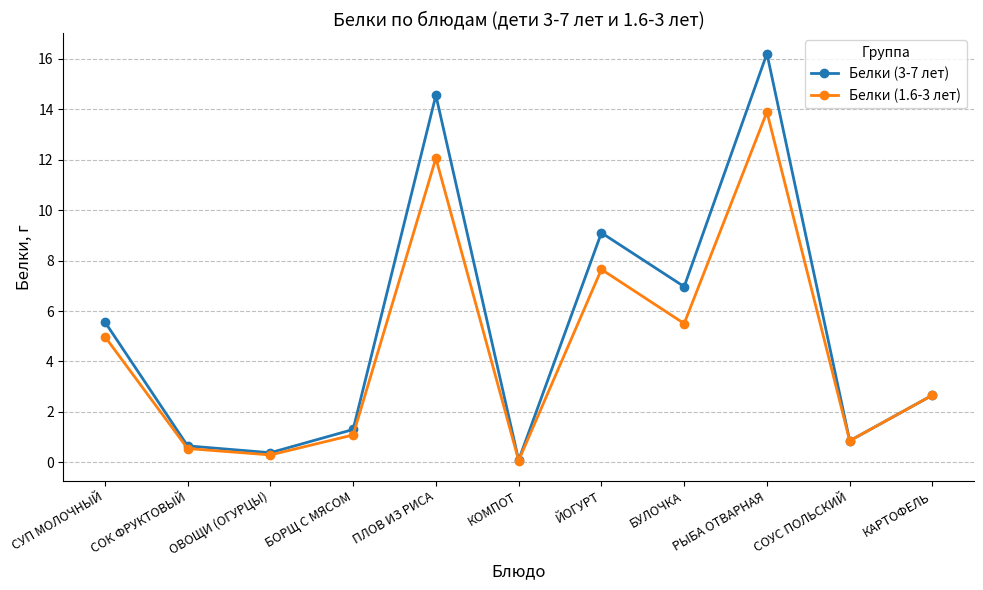

Reading left to right, list all the values displayed in this chart.

Белки (3-7 лет): СУП МОЛОЧНЫЙ=5.6	СОК ФРУКТОВЫЙ=0.7	ОВОЩИ (ОГУРЦЫ)=0.4	БОРЩ С МЯСОМ=1.3	ПЛОВ ИЗ РИСА=14.6	КОМПОТ=0.1	ЙОГУРТ=9.1	БУЛОЧКА=7.0	РЫБА ОТВАРНАЯ=16.2	СОУС ПОЛЬСКИЙ=0.9	КАРТОФЕЛЬ=2.7
Белки (1.6-3 лет): СУП МОЛОЧНЫЙ=5.0	СОК ФРУКТОВЫЙ=0.6	ОВОЩИ (ОГУРЦЫ)=0.3	БОРЩ С МЯСОМ=1.1	ПЛОВ ИЗ РИСА=12.1	КОМПОТ=0.1	ЙОГУРТ=7.7	БУЛОЧКА=5.5	РЫБА ОТВАРНАЯ=13.9	СОУС ПОЛЬСКИЙ=0.9	КАРТОФЕЛЬ=2.7